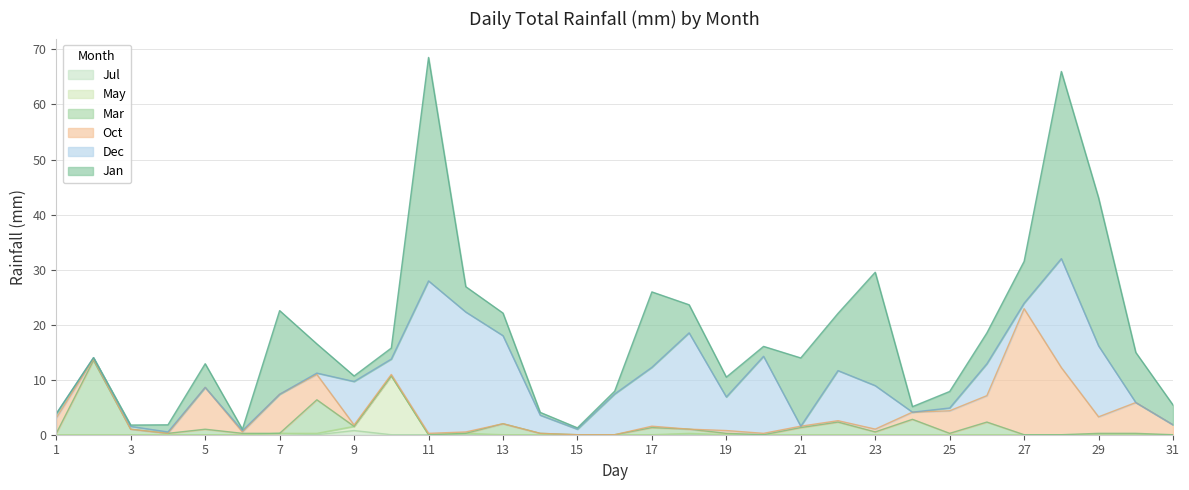

The value of Oct at 10 is 0.3. True or false?

False